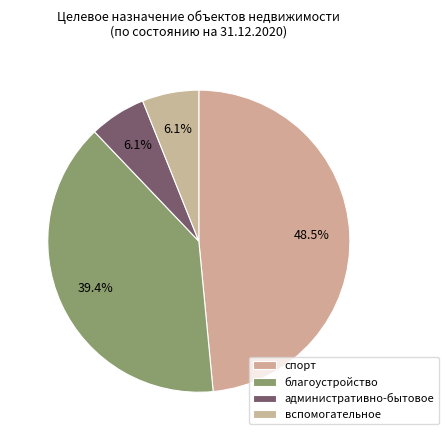

Count the number of slices in the pie.

4